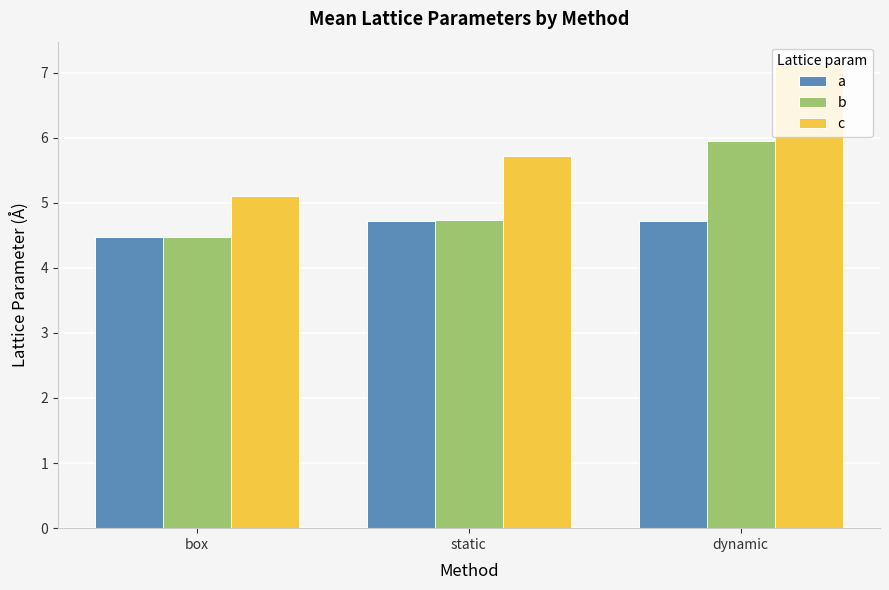

What is the value of the c bar at the 2nd from the left?

5.7